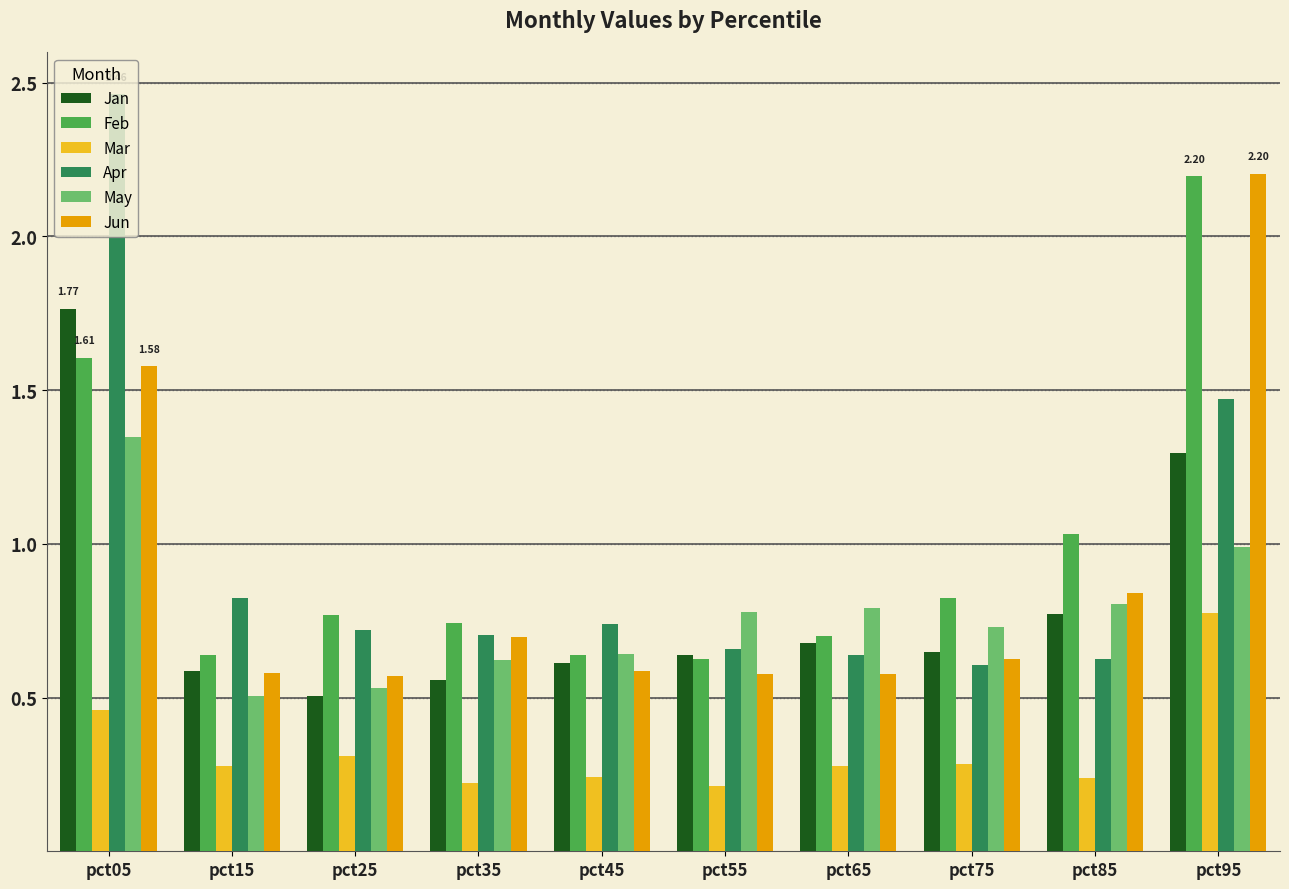

Which series has the largest range (max minus min)?

Apr